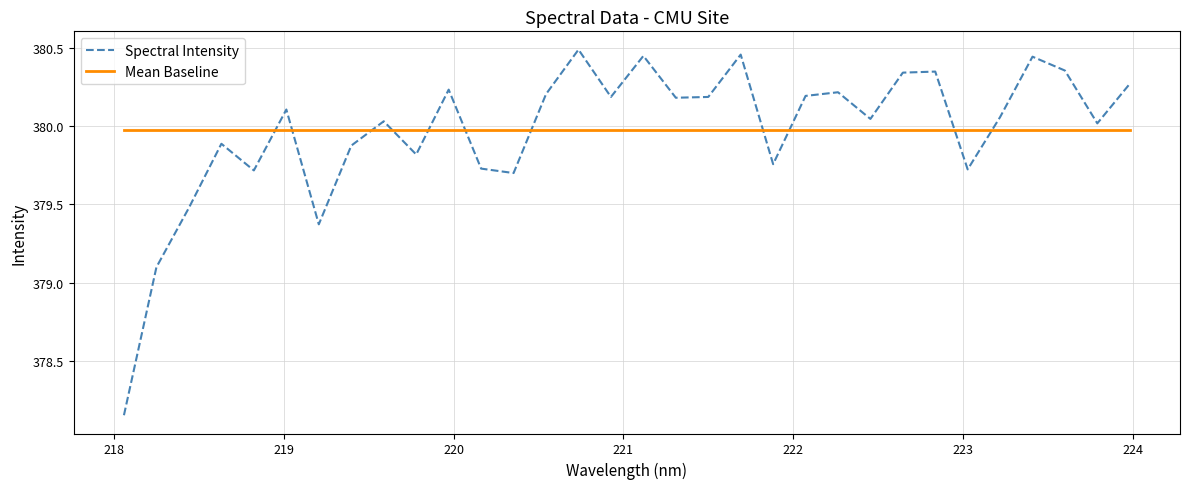

Which series has the widest spread of values?

Spectral Intensity